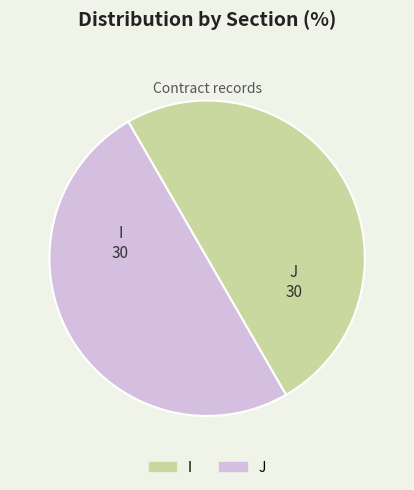

Is there any slice that represents more than half of the pie?

No